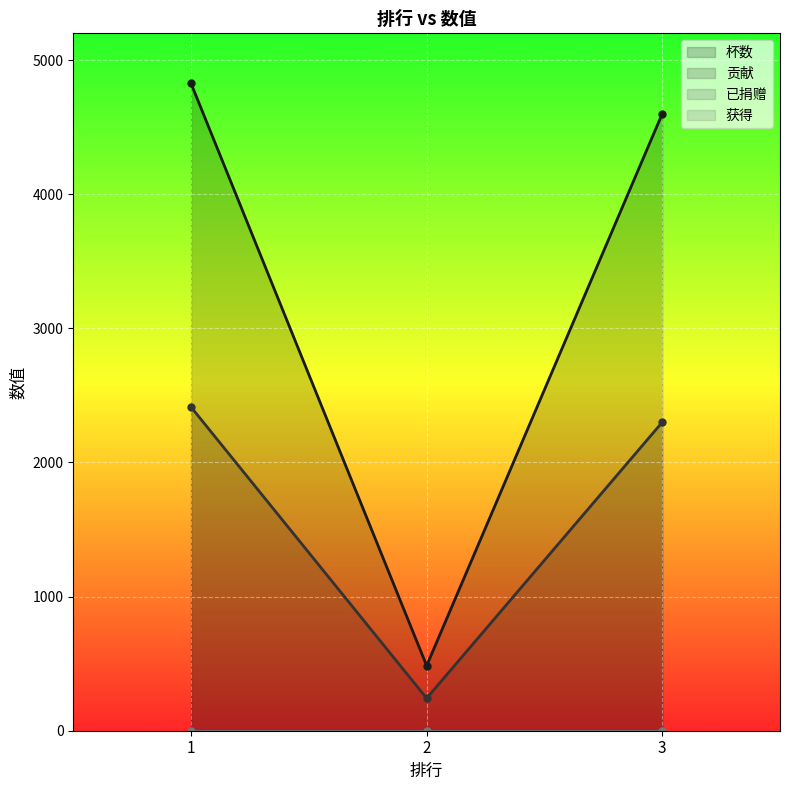

What value does the 杯数 series have at 3?

4600